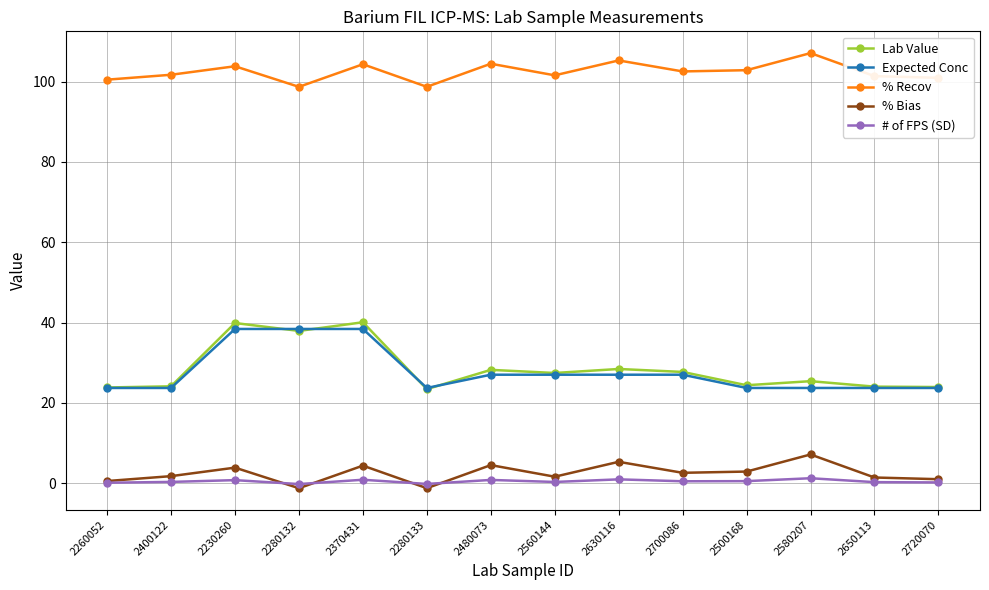

True or false: Lab Value has a value of 33.4 at 2650113.

False